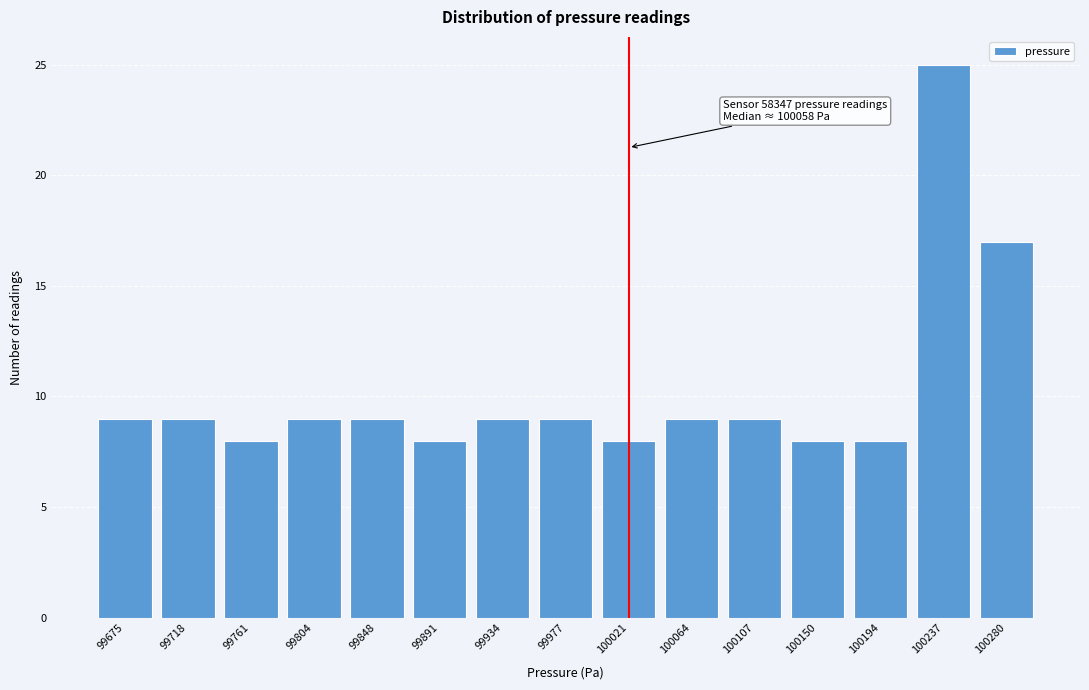

Reading left to right, what are all the values shown in this chart?

9	9	8	9	9	8	9	9	8	9	9	8	8	25	17